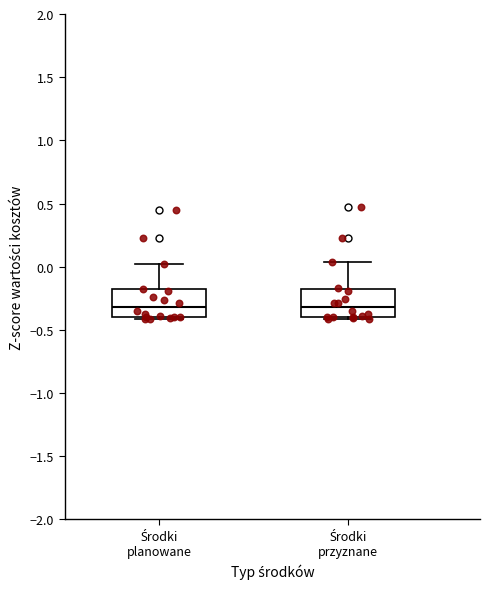

Reading left to right, transcribe this box plot: for each box, give where its median line is, the range the box spans, and where its two whiskers end, as read against the y-axis. The values are not printed on the chart, so give them approximately, as read against the axis.

Środki planowane: median -0.30, box -0.40 to -0.20, whiskers -0.40 (just below the box's lower edge) to 0.00
Środki przyznane: median -0.30, box -0.40 to -0.20, whiskers -0.40 (just below the box's lower edge) to 0.05